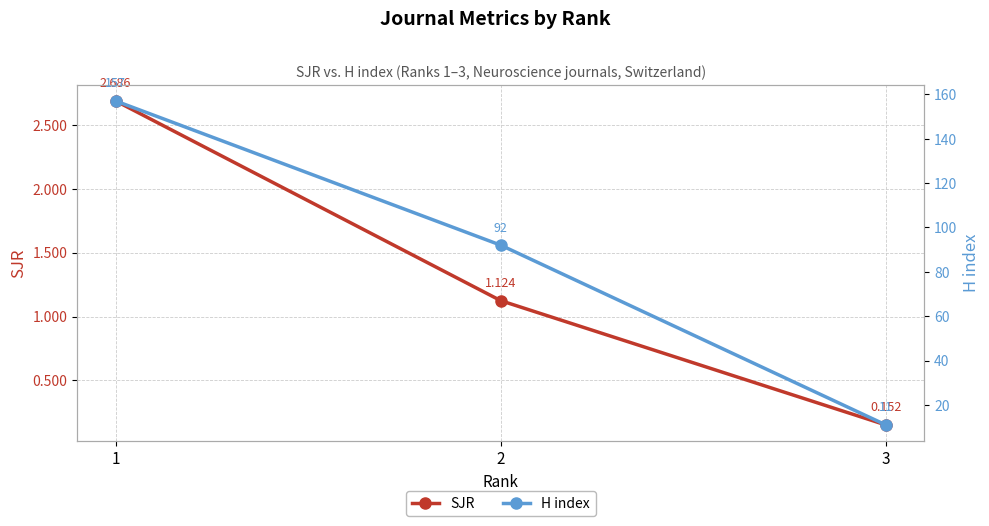

Reading left to right, what are all the values shown in this chart?

SJR: 2.7	1.1	0.2
H index: 157.0	92.0	11.0